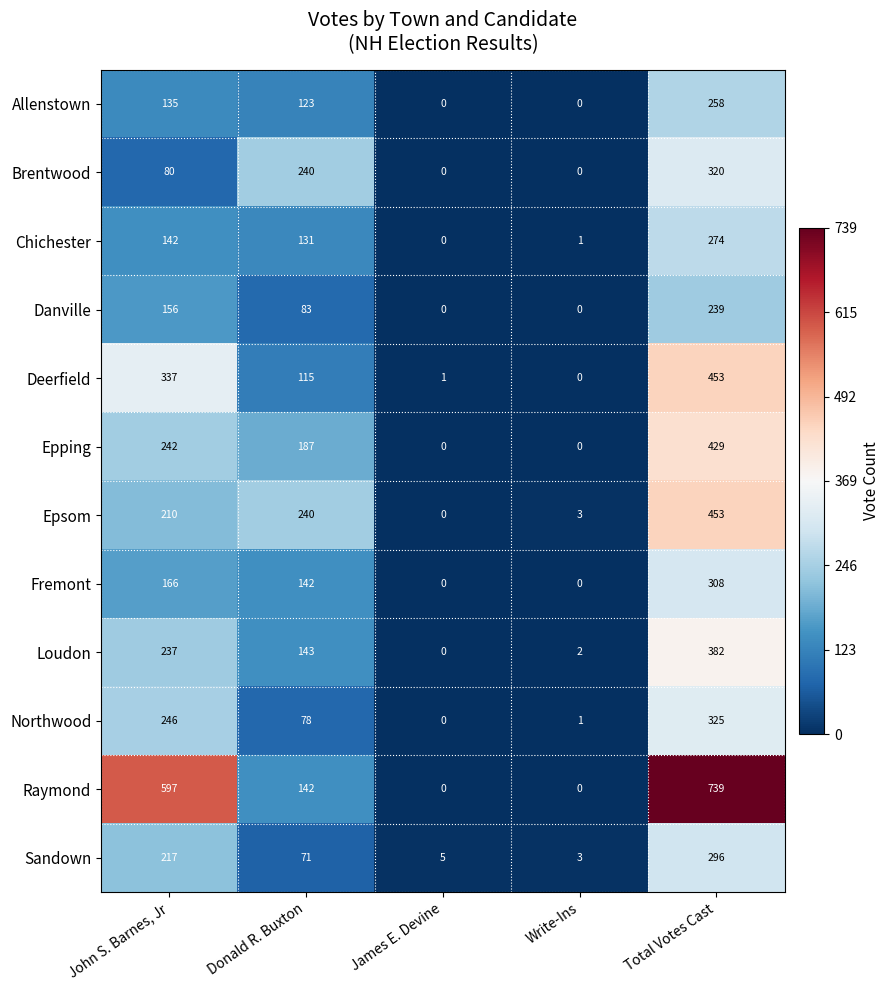

What is the difference between the highest and lowest values at Write-Ins?

3